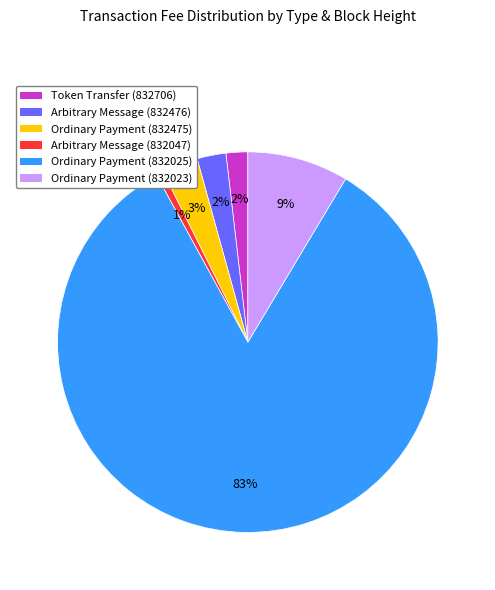

How many slices are in this pie chart?

6